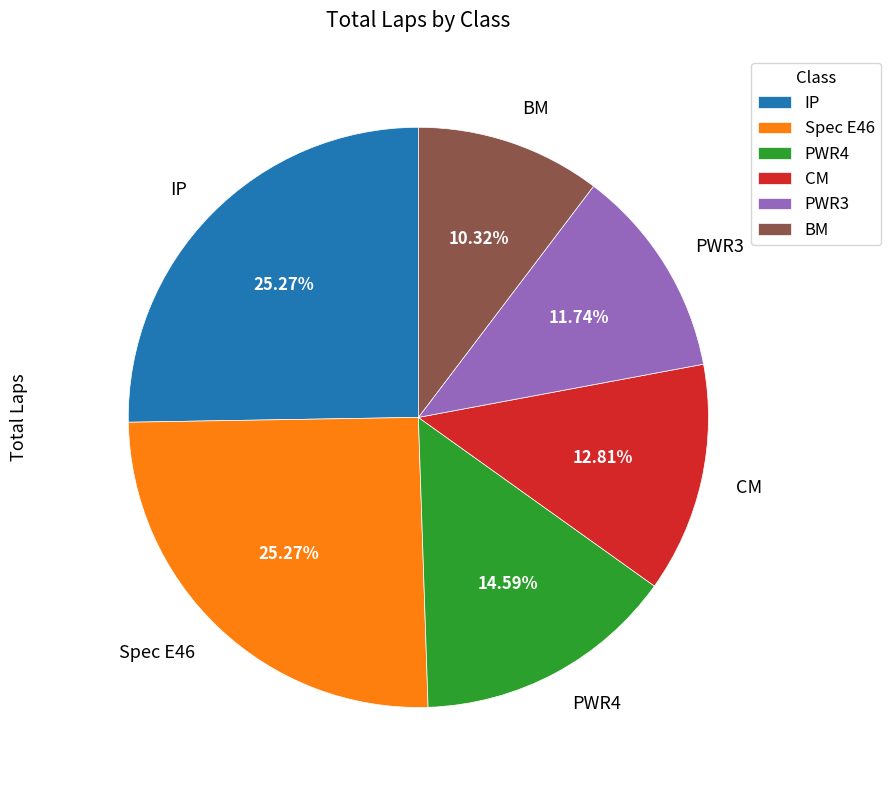

Count the number of slices in the pie.

6